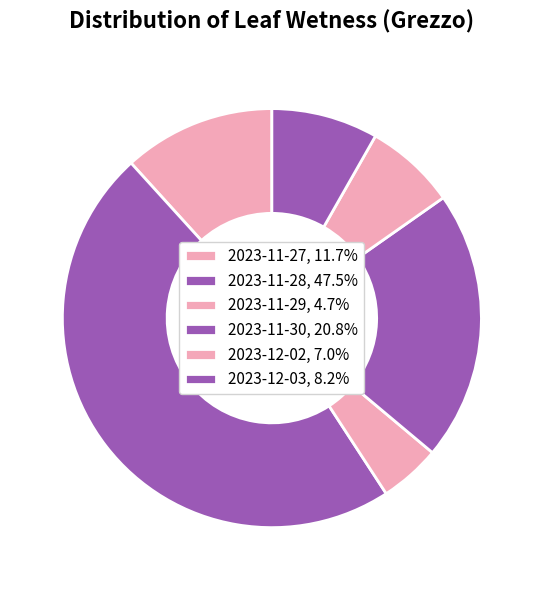

How many slices are in this pie chart?

6